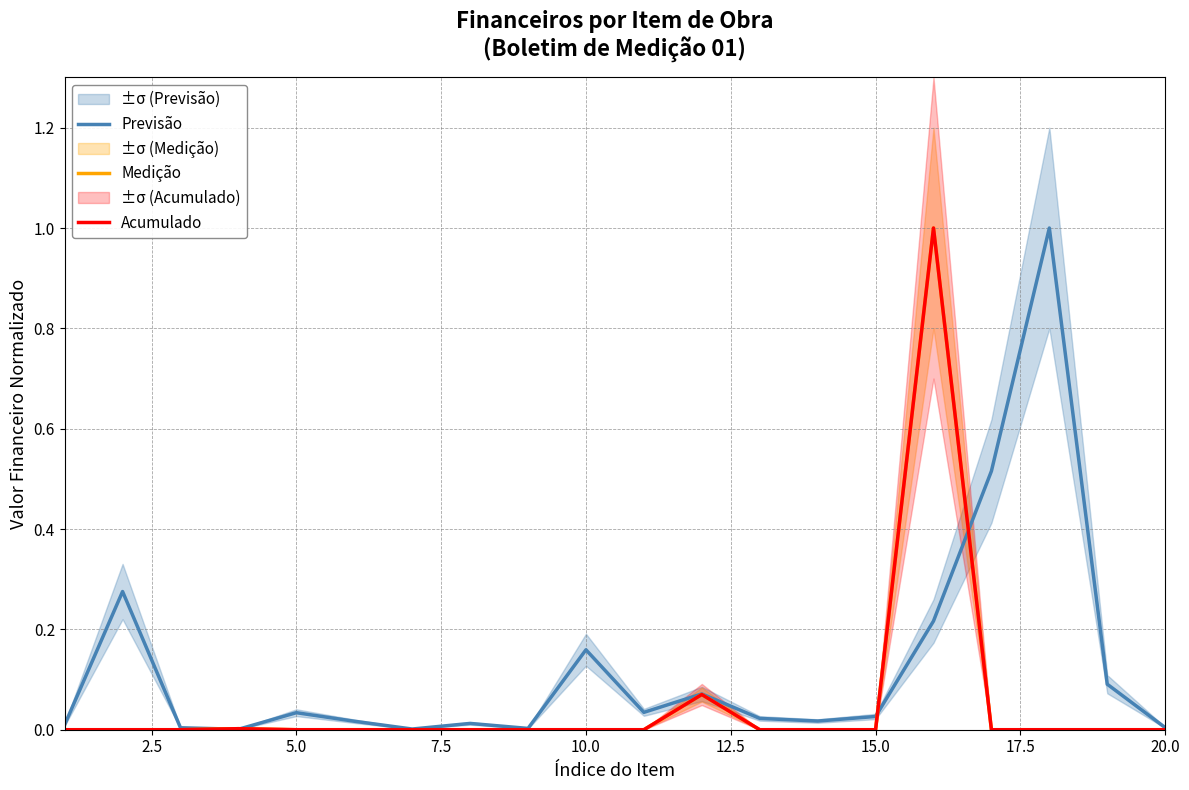

True or false: Medição and Acumulado intersect in this chart.

False